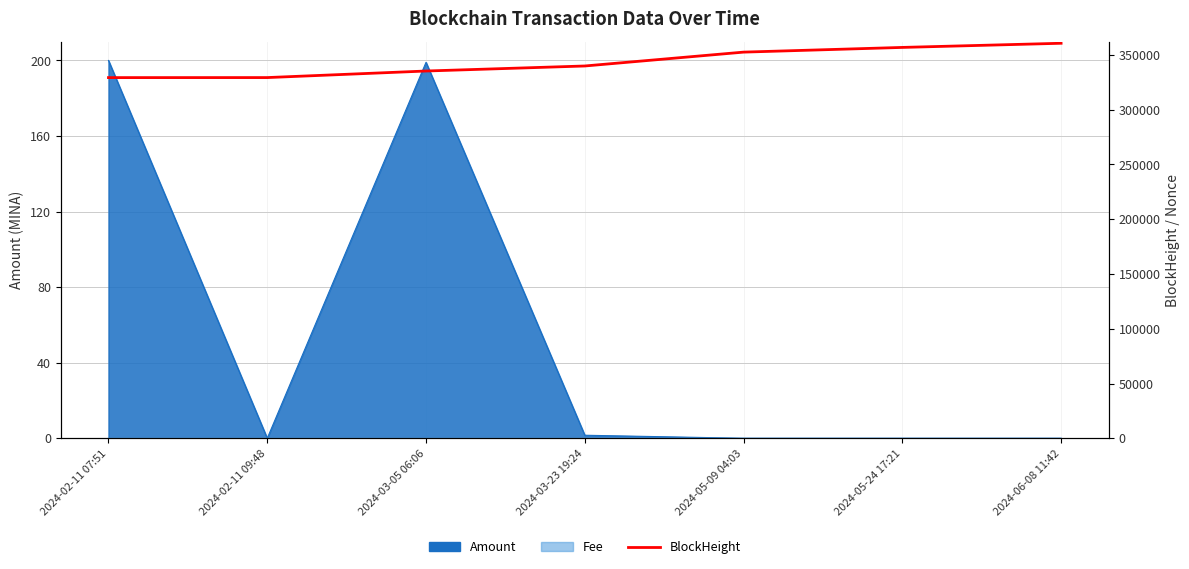

What is the difference between the second highest and second lowest values?

27525